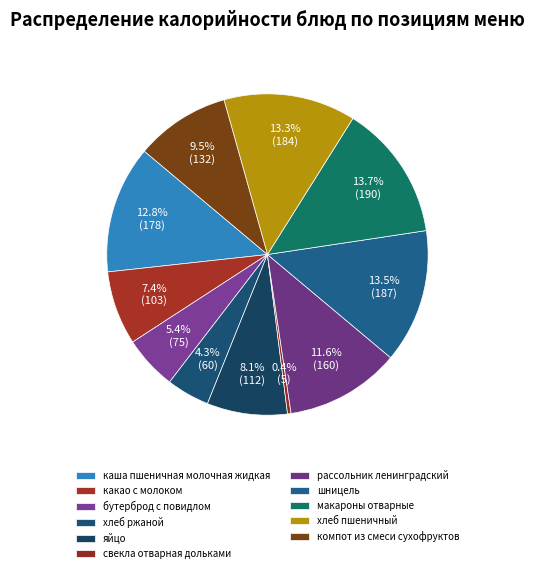

How many slices are in this pie chart?

11